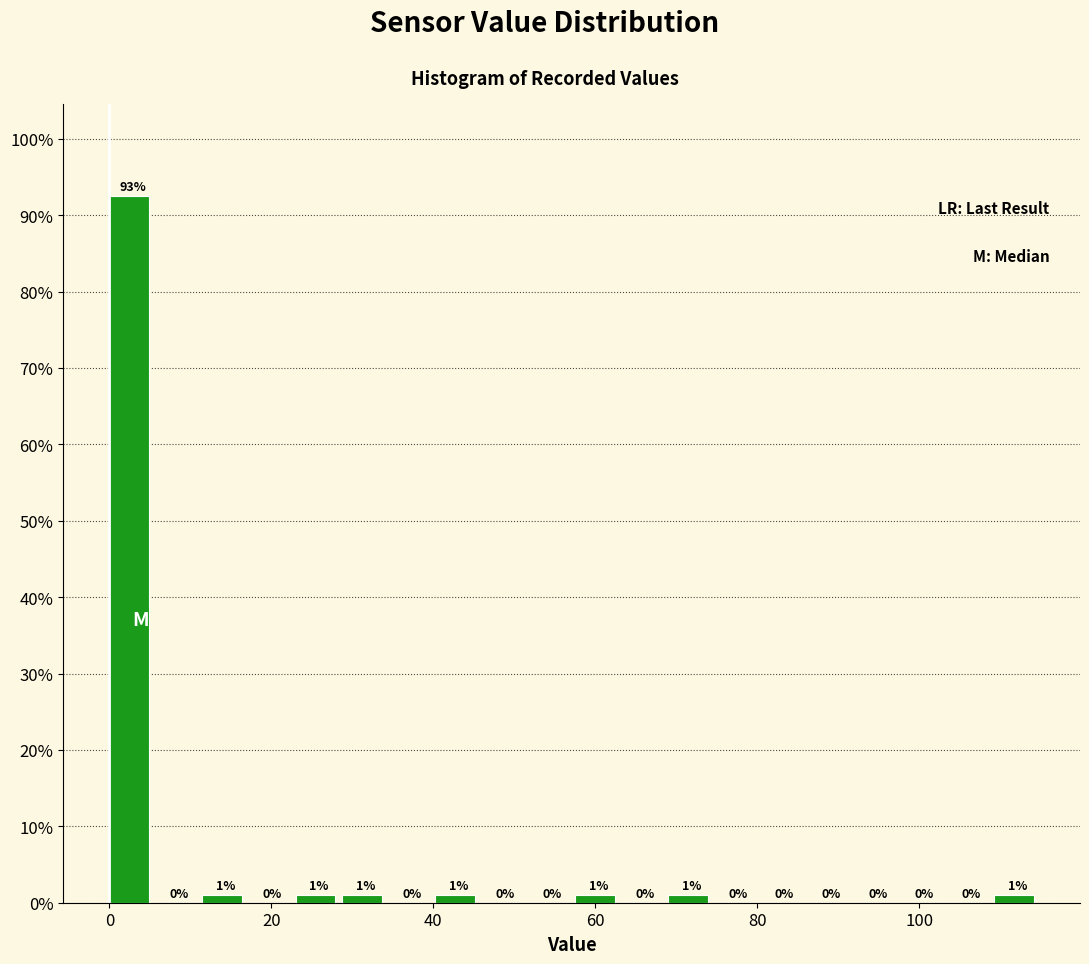

Read against the x-axis, roughly where is the centre of the tallest bar?

2